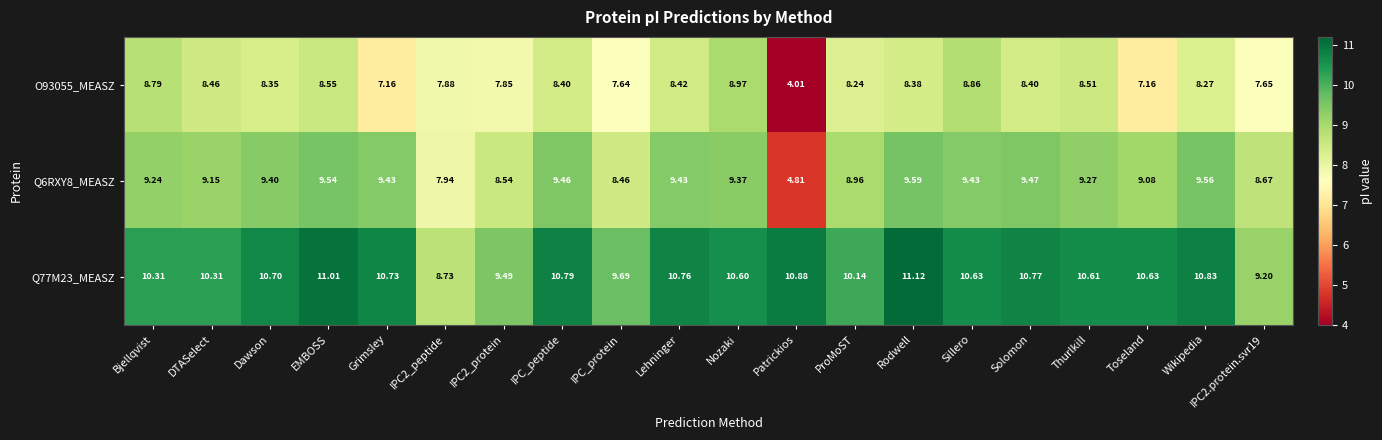

At which label does Q77M23_MEASZ first exceed 10?

Bjellqvist